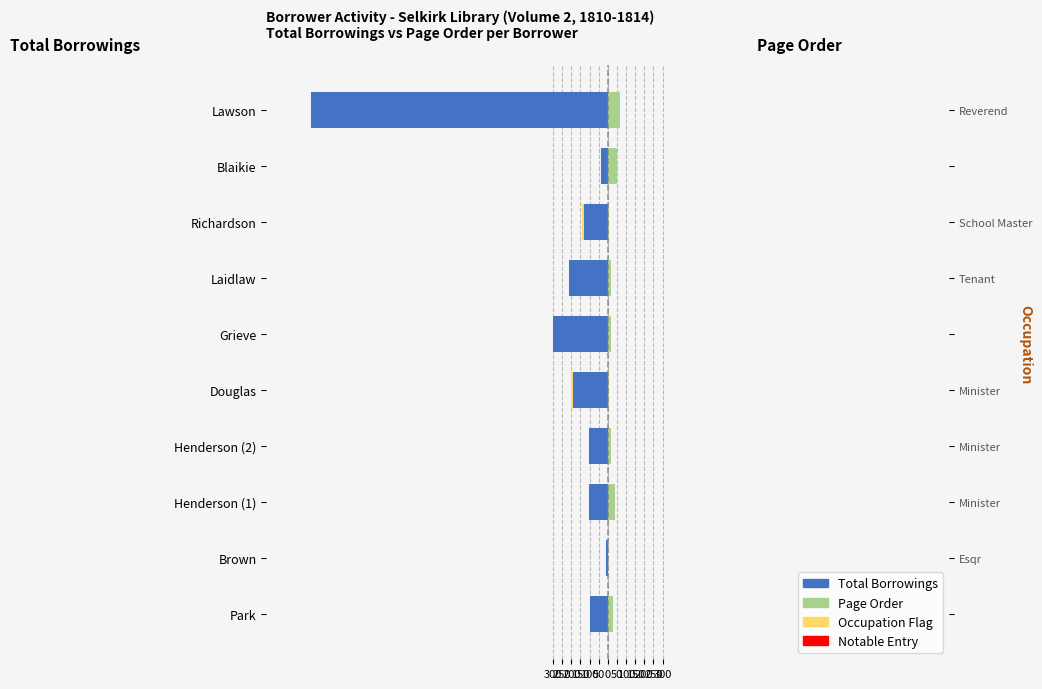

Reading left to right, transcribe all the data shown in this chart.

Total Borrowings: -96	-8	-103	-103	-192	-299	-211	-132	-40	-1628
Page Order: 31	3	40	16	9	17	19	7	52	65